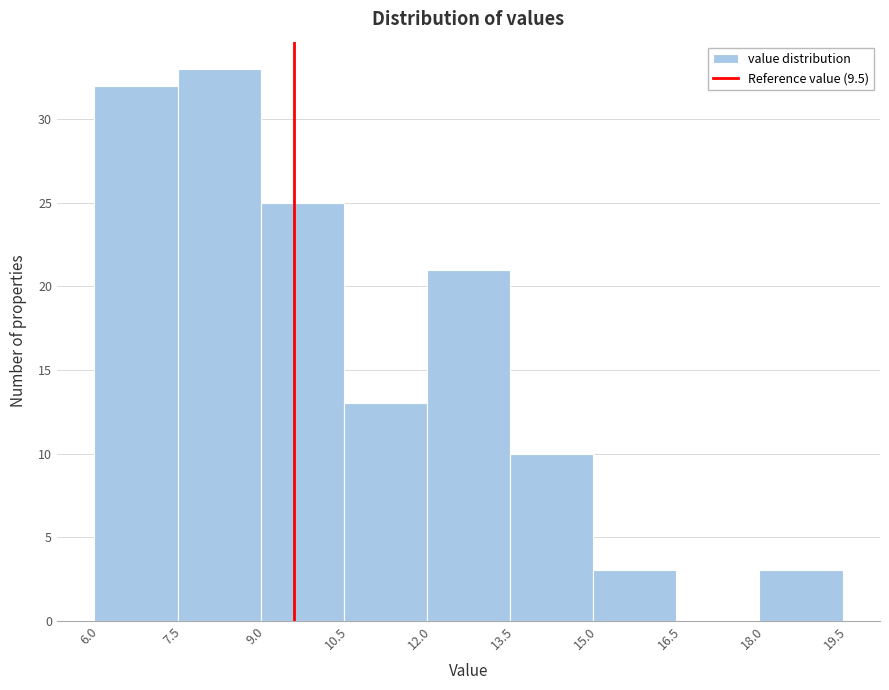

Reading left to right, list every bar in this chart as the range it spans on the x-axis followed by its height. Neither the bar edges nor the heights are printed on the chart, so give them approximately, as read against the axes.

5.9 to 7.4: 32
7.4 to 8.9: 33
8.9 to 10.4: 25
10.4 to 11.9: 13
11.9 to 13.4: 21
13.4 to 14.9: 10
14.9 to 16.4: 3
16.4 to 17.9: 0
17.9 to 19.4: 3